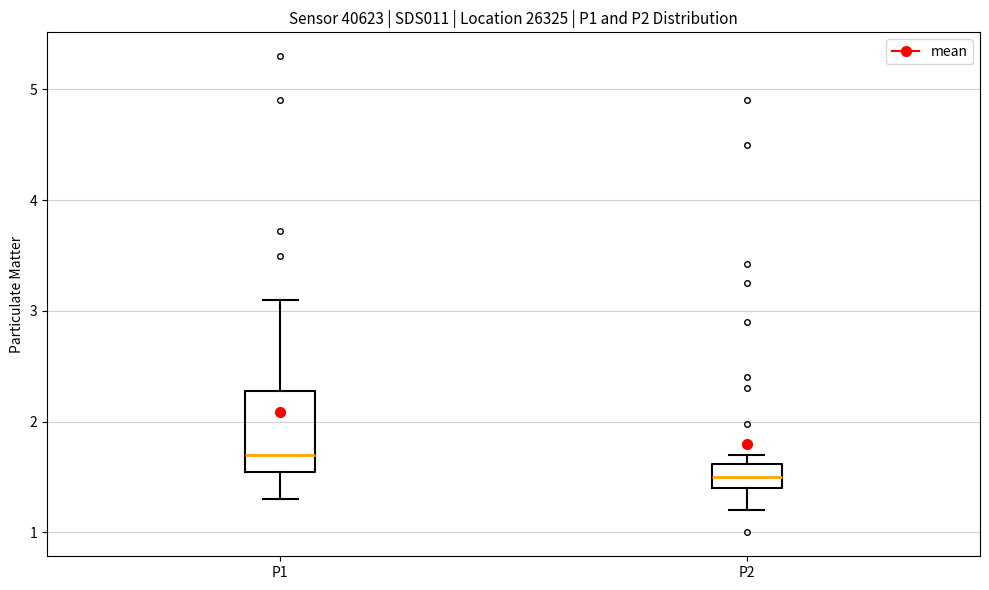

Reading left to right, transcribe this box plot: for each box, give where its median line is, the range the box spans, and where its two whiskers end, as read against the y-axis. The values are not printed on the chart, so give them approximately, as read against the axis.

P1: median 1.7, box 1.6 to 2.3, whiskers 1.3 to 3.1
P2: median 1.5, box 1.4 to 1.6, whiskers 1.2 to 1.7